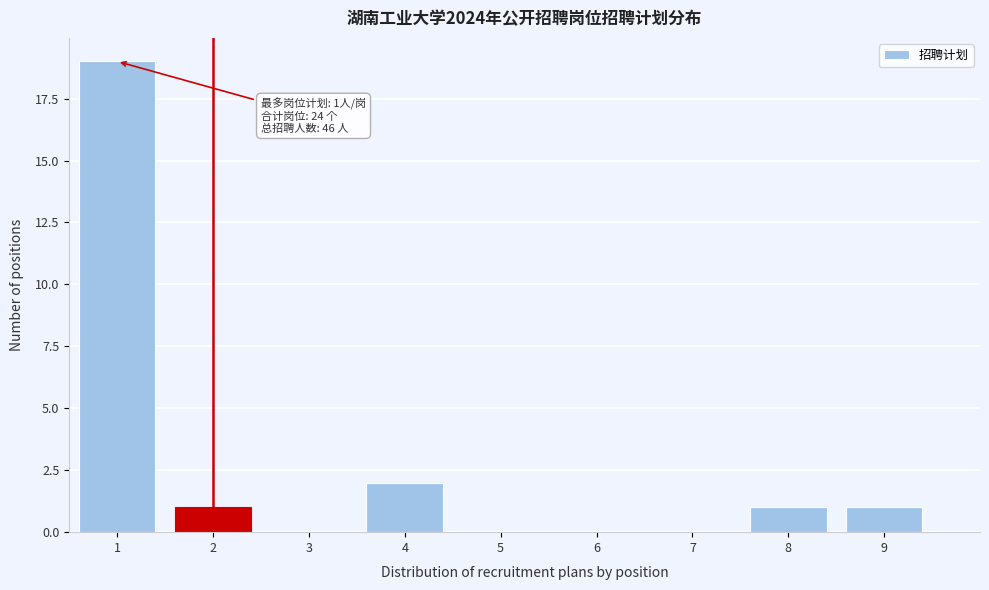

Over which range of the x-axis is the bar tallest?

0.5 to 1.5